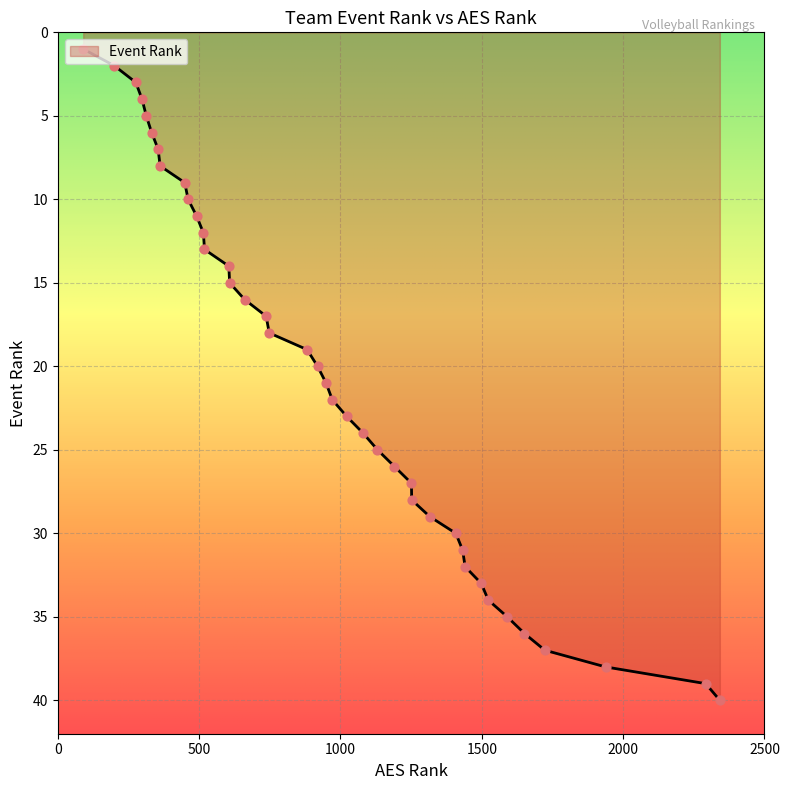

What is the greatest value displayed?

40